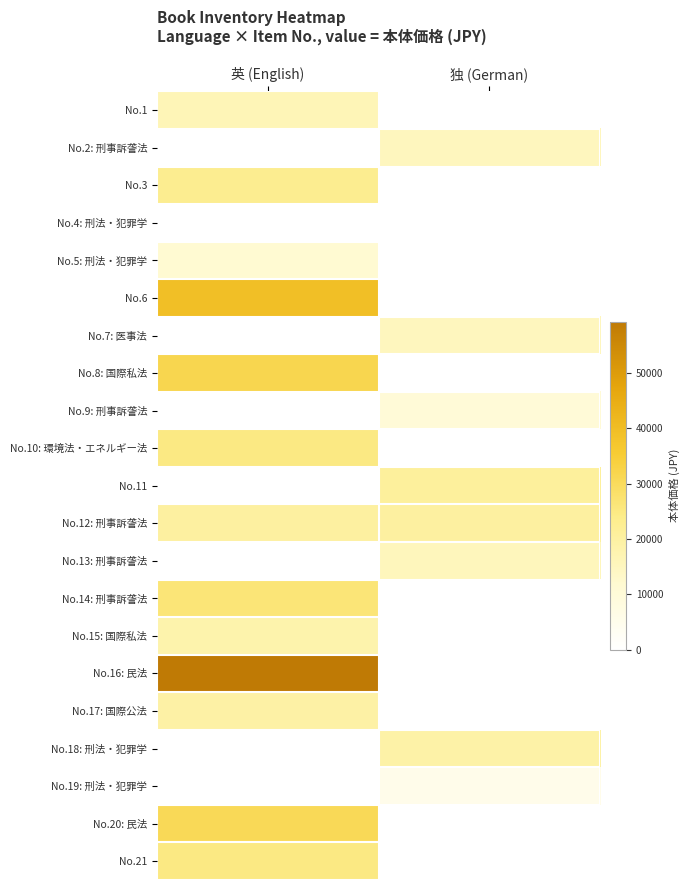

Reading left to right, transcribe all the data shown in this chart.

No.1: 英 (English)=16318	独 (German)=0
No.2: 刑事訴詟法: 英 (English)=0	独 (German)=15168
No.3: 英 (English)=23038	独 (German)=0
No.4: 刑法・犯罪学: 英 (English)=0	独 (German)=0
No.5: 刑法・犯罪学: 英 (English)=11520	独 (German)=0
No.6: 英 (English)=39500	独 (German)=0
No.7: 医事法: 英 (English)=0	独 (German)=15168
No.8: 国際私法: 英 (English)=31920	独 (German)=0
No.9: 刑事訴詟法: 英 (English)=0	独 (German)=10368
No.10: 環境法・エネルギー法: 英 (English)=24958	独 (German)=0
No.11: 英 (English)=0	独 (German)=20928
No.12: 刑事訴詟法: 英 (English)=20160	独 (German)=20160
No.13: 刑事訴詟法: 英 (English)=0	独 (German)=15340
No.14: 刑事訴詟法: 英 (English)=26572	独 (German)=0
No.15: 国際私法: 英 (English)=18240	独 (German)=0
No.16: 民法: 英 (English)=59280	独 (German)=0
No.17: 国際公法: 英 (English)=19380	独 (German)=0
No.18: 刑法・犯罪学: 英 (English)=0	独 (German)=19190
No.19: 刑法・犯罪学: 英 (English)=0	独 (German)=5548
No.20: 民法: 英 (English)=30780	独 (German)=0
No.21: 英 (English)=24958	独 (German)=0